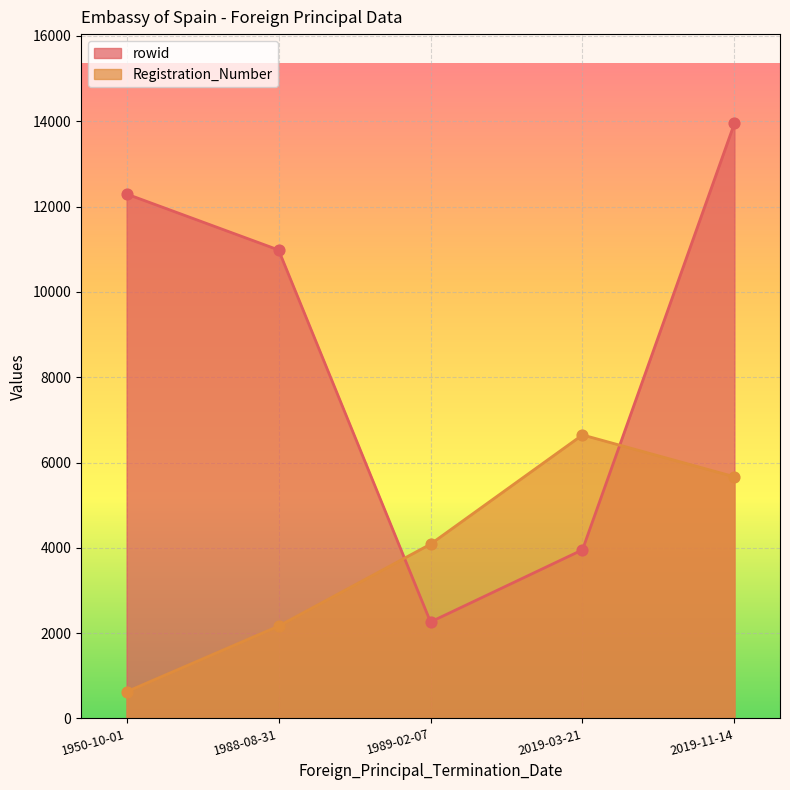

What is the total value across all series at 1989-02-07?

6348